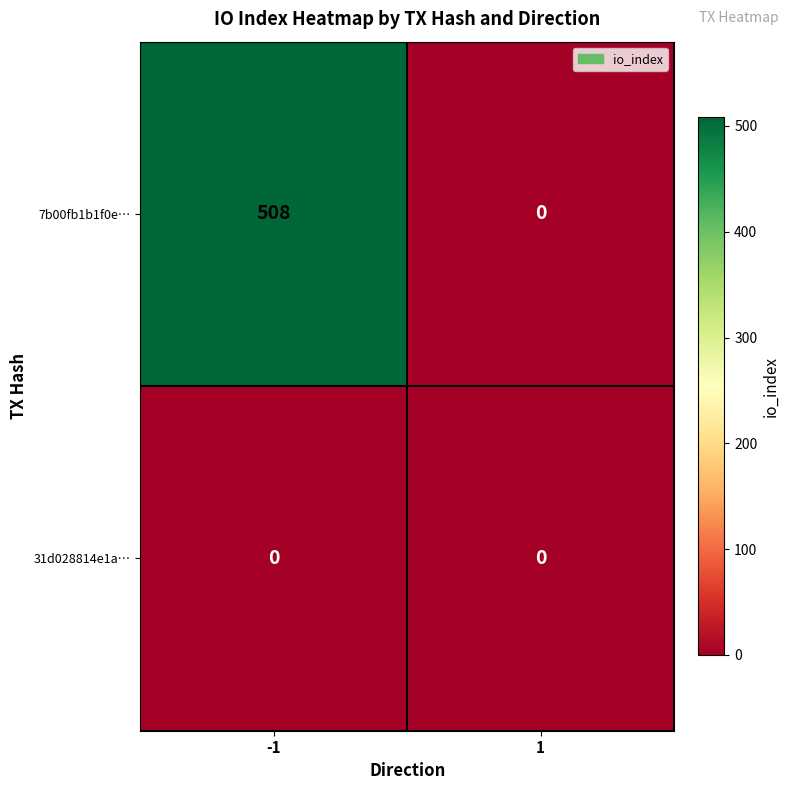

Which series has the largest total across all categories?

7b00fb1b1f0e…